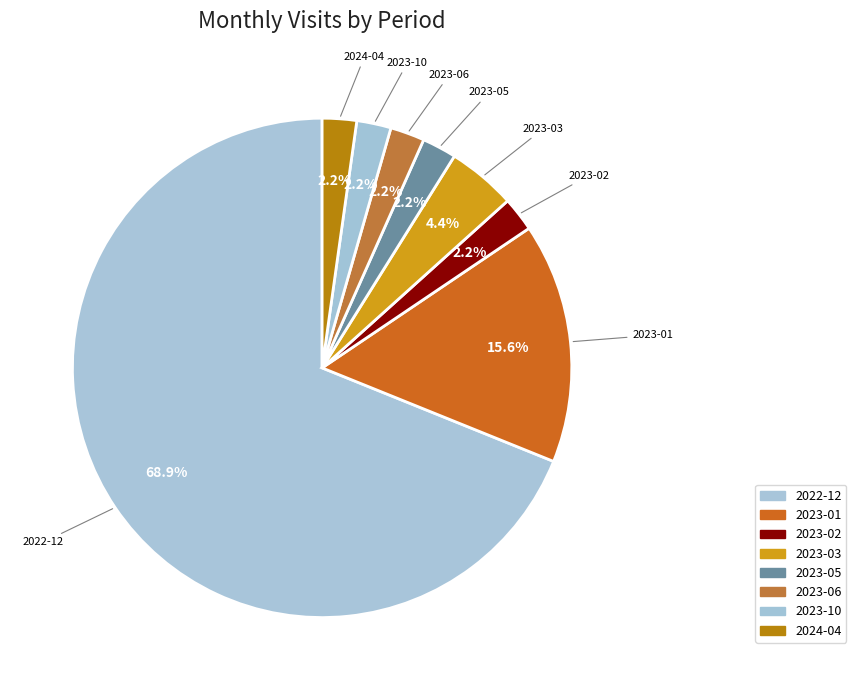

The 2023-06 slice represents 2% of the pie. True or false?

True